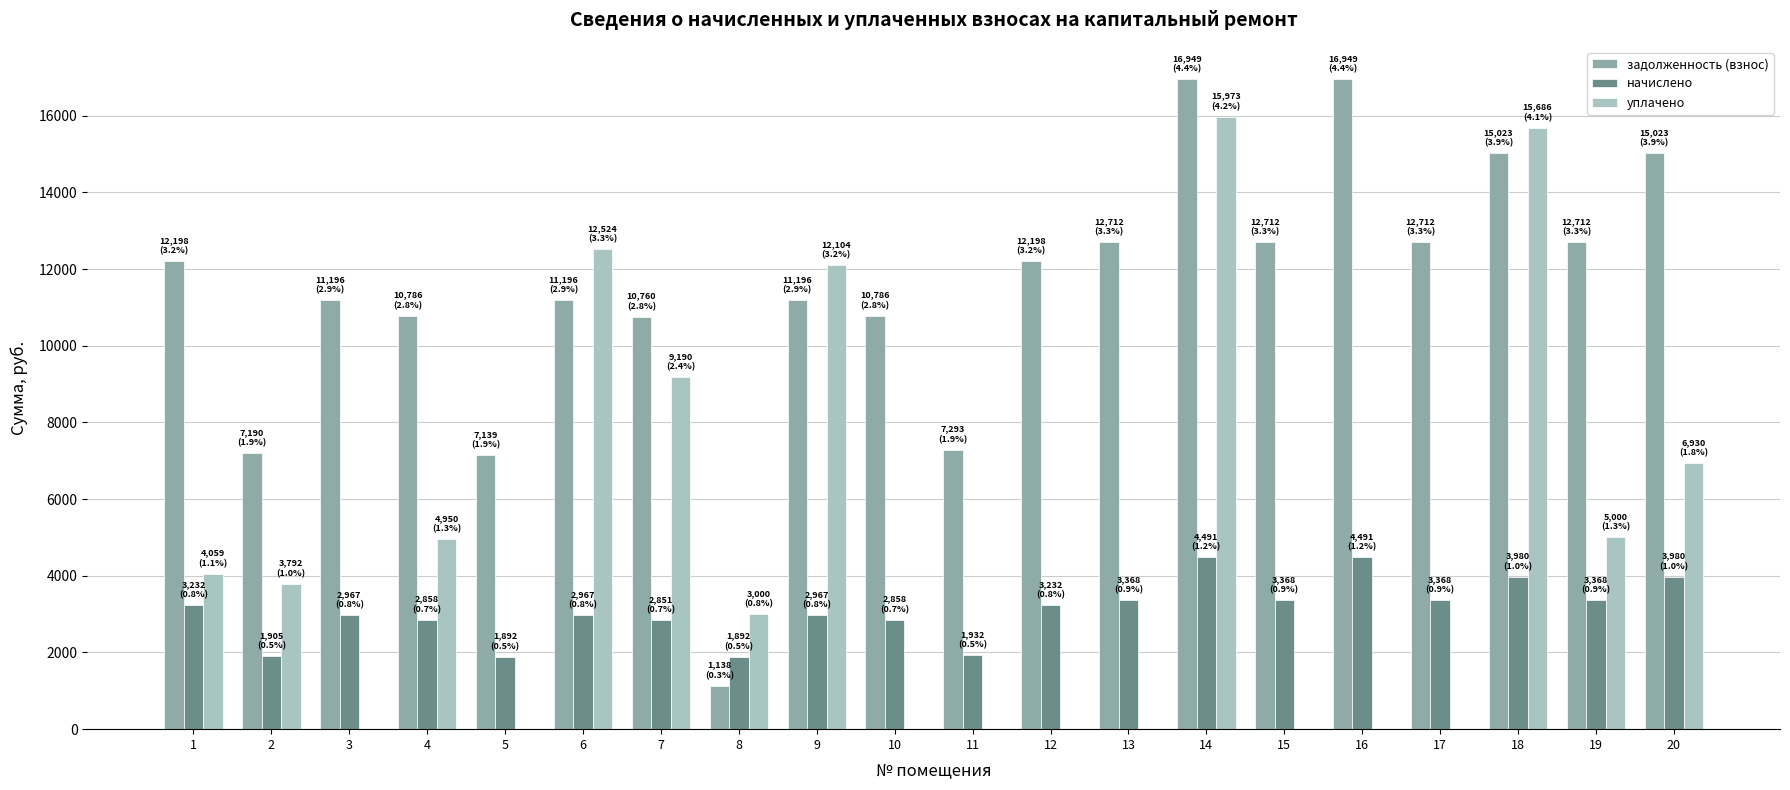

Between 1 and 20, which series saw the biggest shift?

уплачено